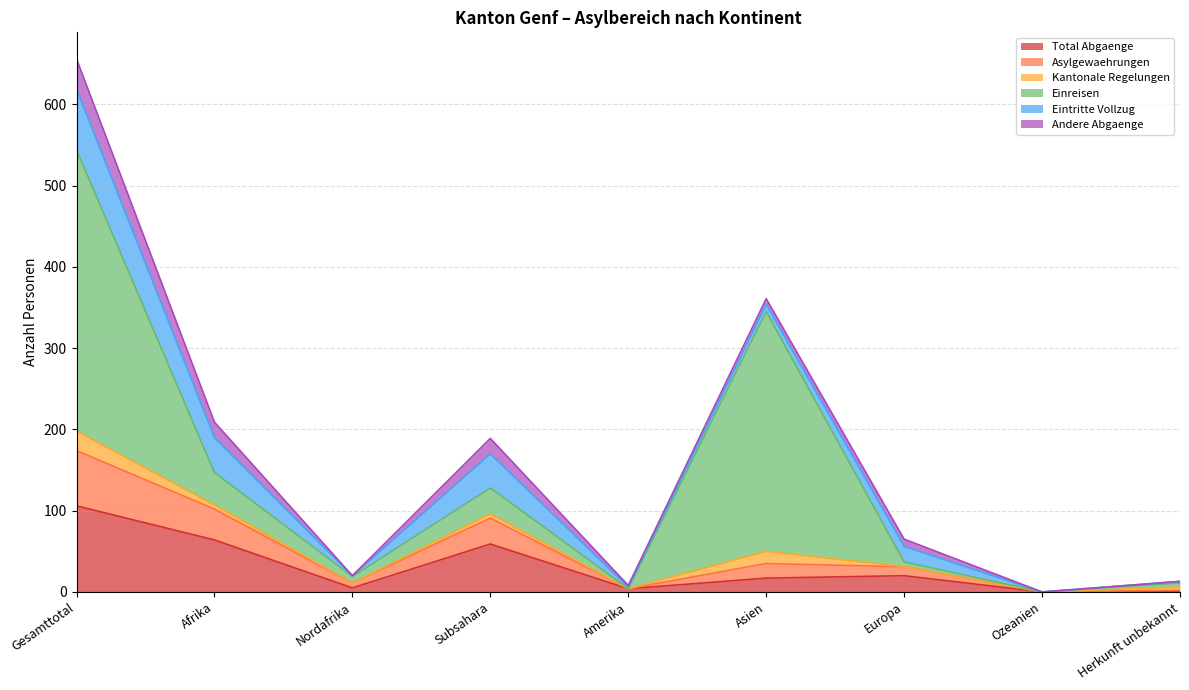

What are all the series names shown in the legend?

Total Abgaenge, Asylgewaehrungen, Kantonale Regelungen, Einreisen, Eintritte Vollzug, Andere Abgaenge